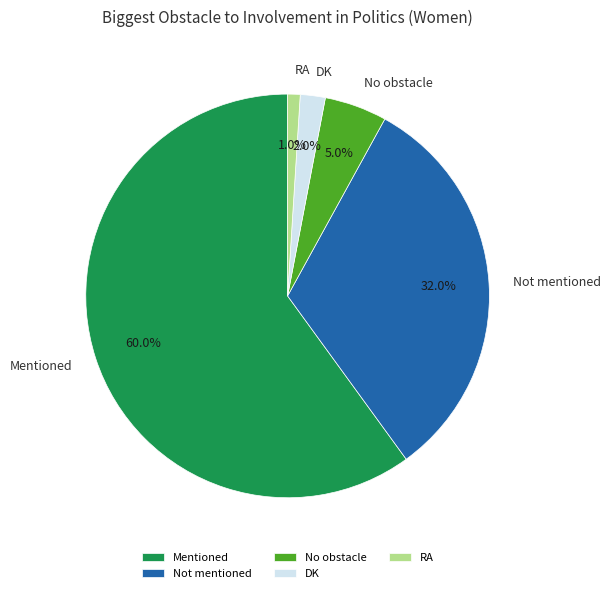

To the nearest percent, what percentage of the pie is Not mentioned?

32%